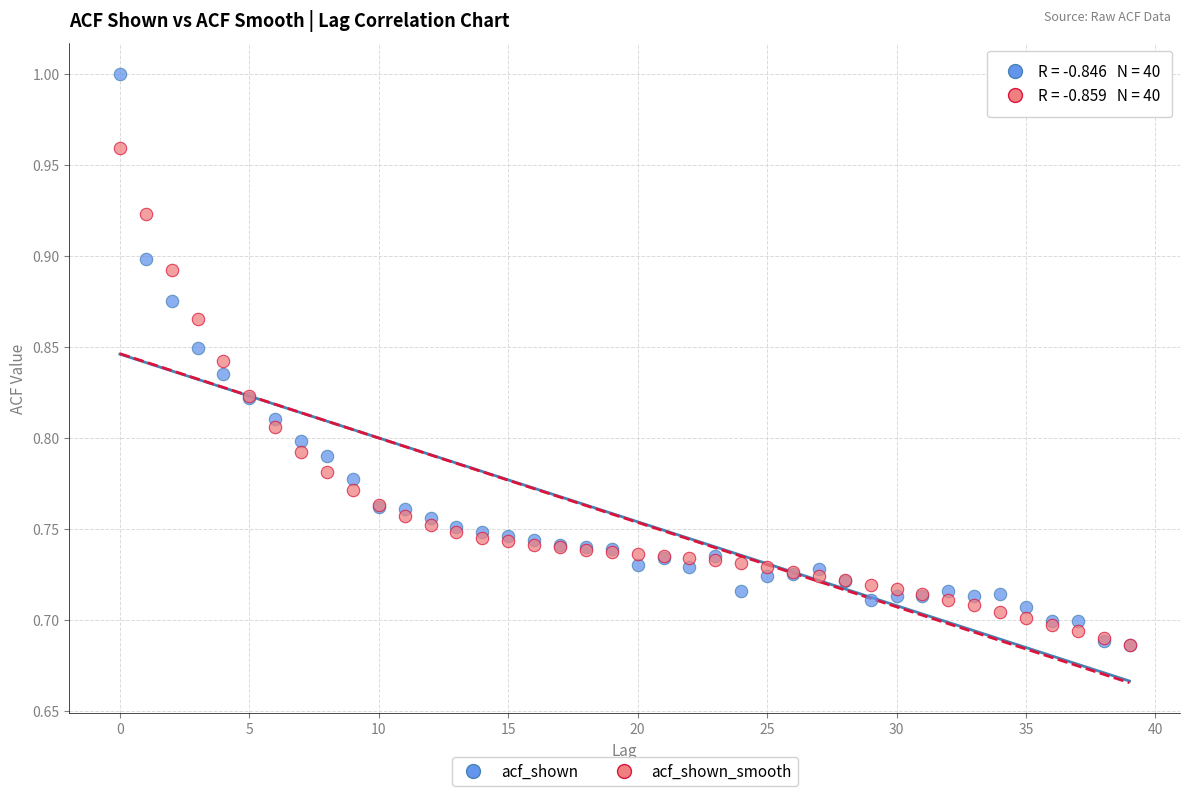

Which series has the largest Y range (max minus min)?

acf_shown